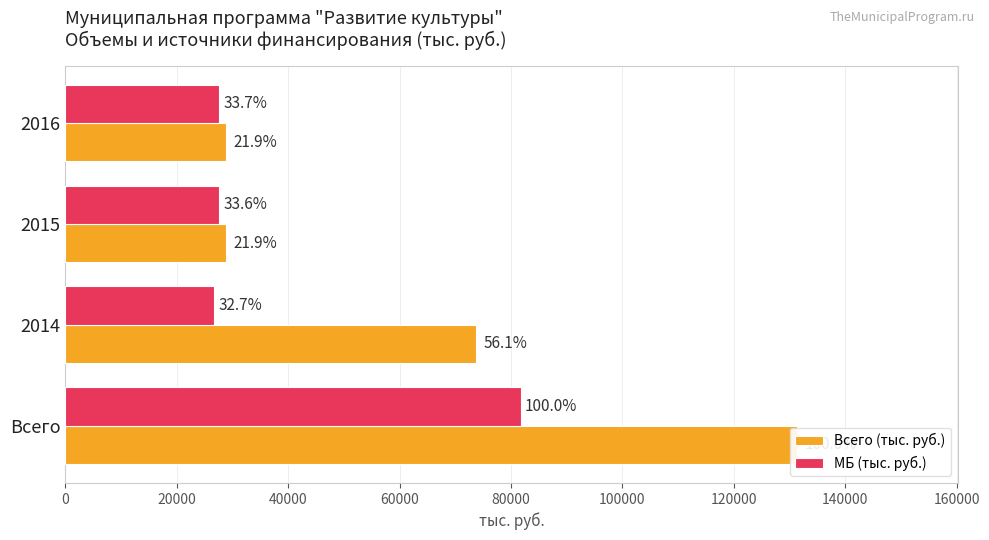

Which series has the largest total across all categories?

Всего (тыс. руб.)